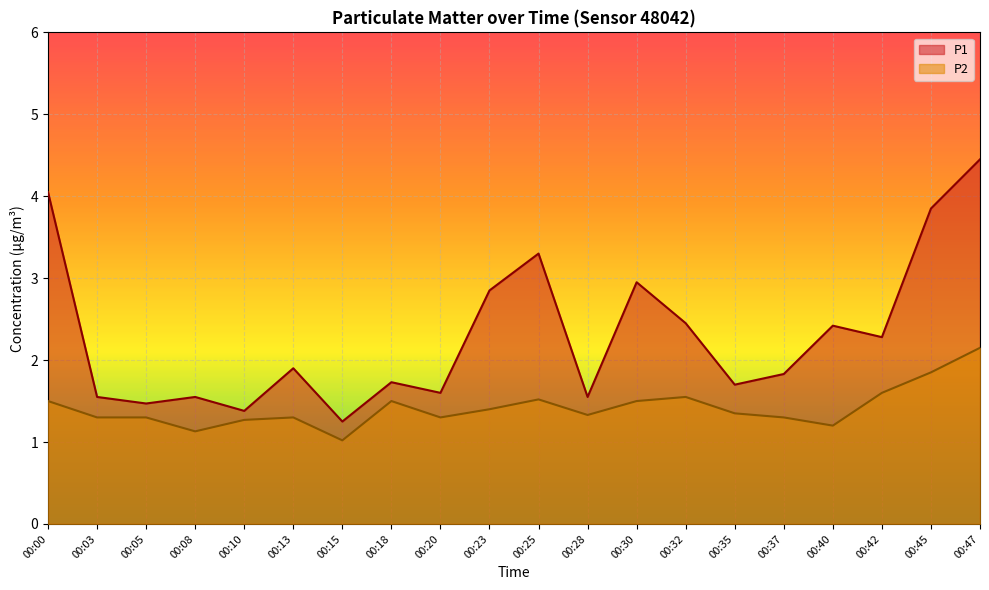

What is the maximum value for P1?

4.5